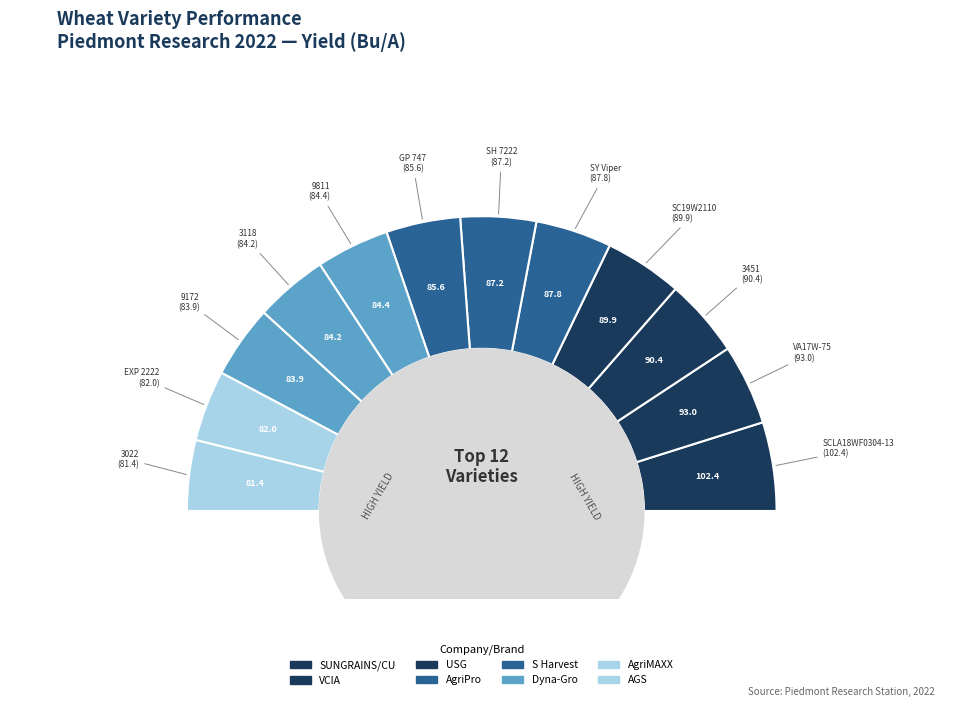

What is the smallest slice in the pie chart?

3022